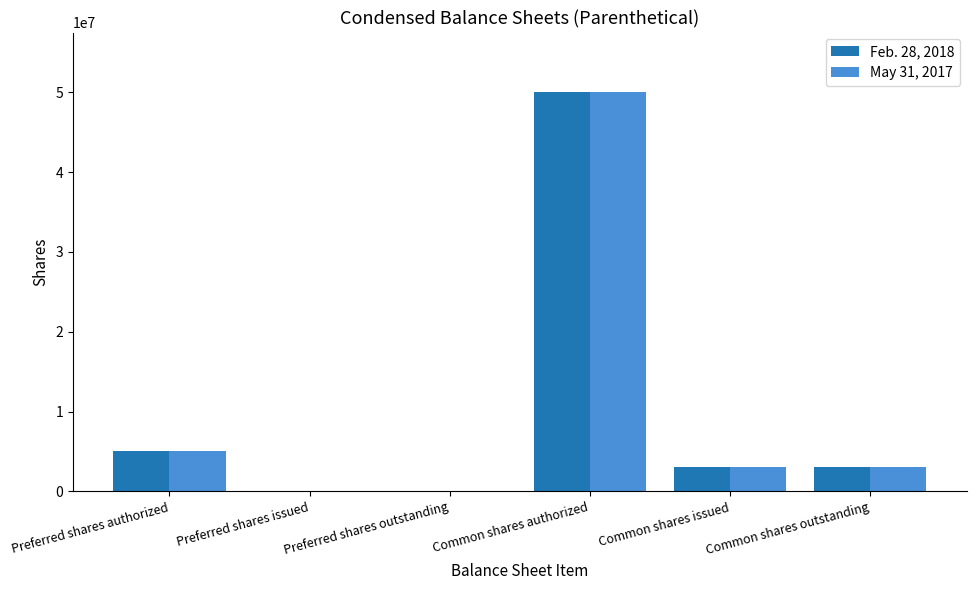

Reading left to right, transcribe all the data shown in this chart.

Feb. 28, 2018: Preferred shares authorized=5000000	Preferred shares issued=0	Preferred shares outstanding=0	Common shares authorized=50000000	Common shares issued=3066667	Common shares outstanding=3066667
May 31, 2017: Preferred shares authorized=5000000	Preferred shares issued=0	Preferred shares outstanding=0	Common shares authorized=50000000	Common shares issued=3066667	Common shares outstanding=3066667